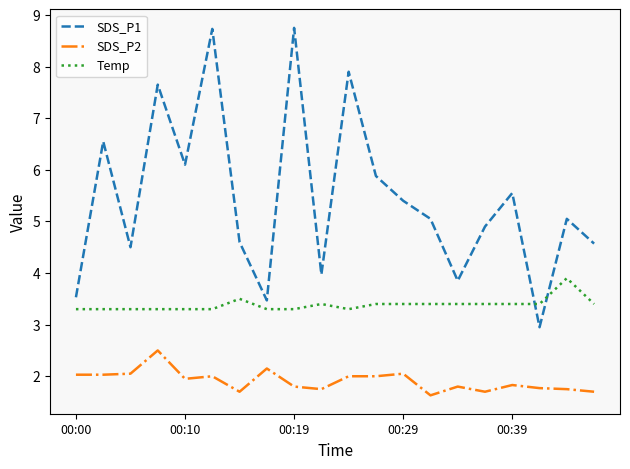

What is the minimum value shown in the chart?

1.6